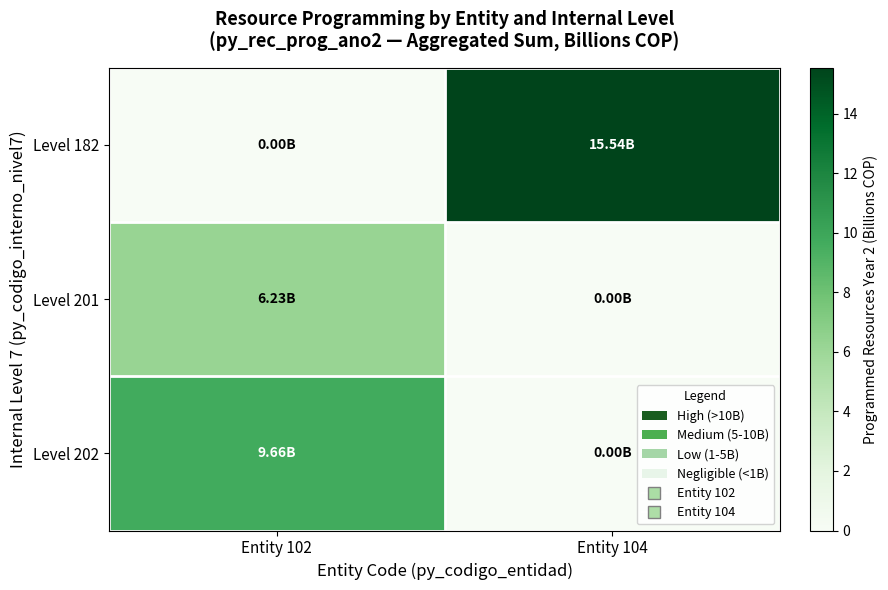

List the series in order of their overall mean, lowest first.

Level 201, Level 202, Level 182